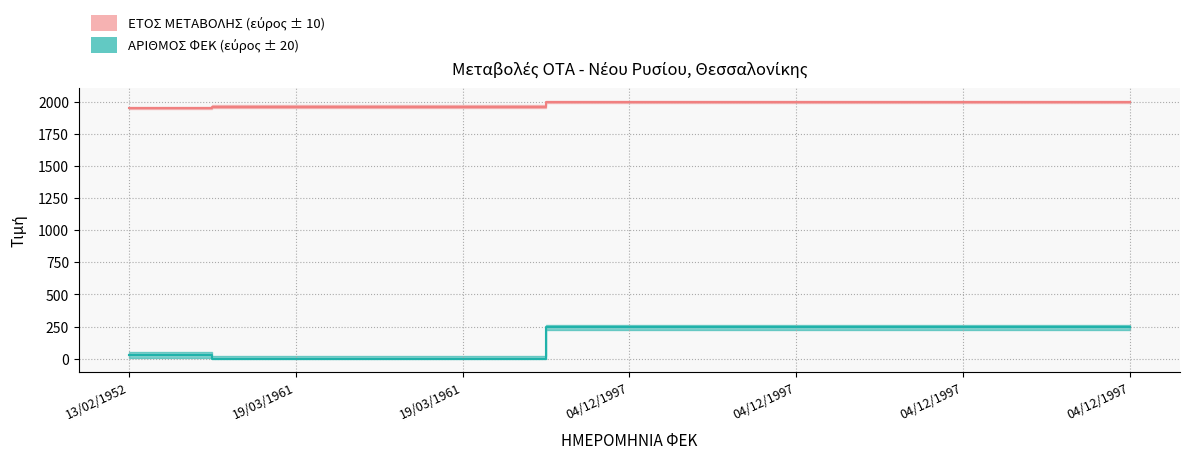

Reading left to right, what are all the values shown in this chart?

ΕΤΟΣ ΜΕΤΑΒΟΛΗΣ: 1952	1961	1961	1997	1997	1997	1997
ΑΡΙΘΜΟΣ ΦΕΚ: 29	0	0	244	244	244	244